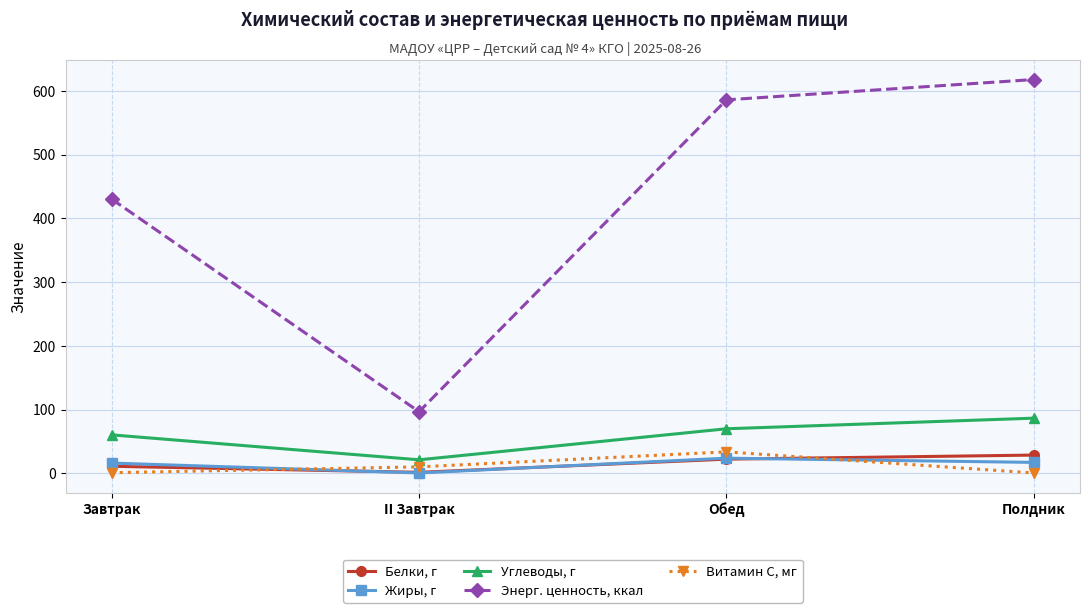

What is the sum of all Энерг. ценность, ккал values?

1731.5